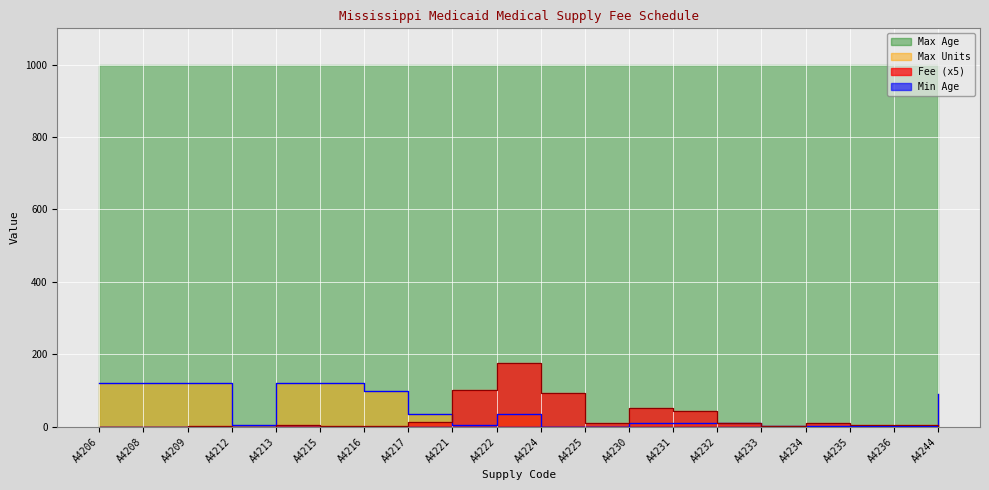

What is the value of the Fee point at the 10th from the left?

176.8